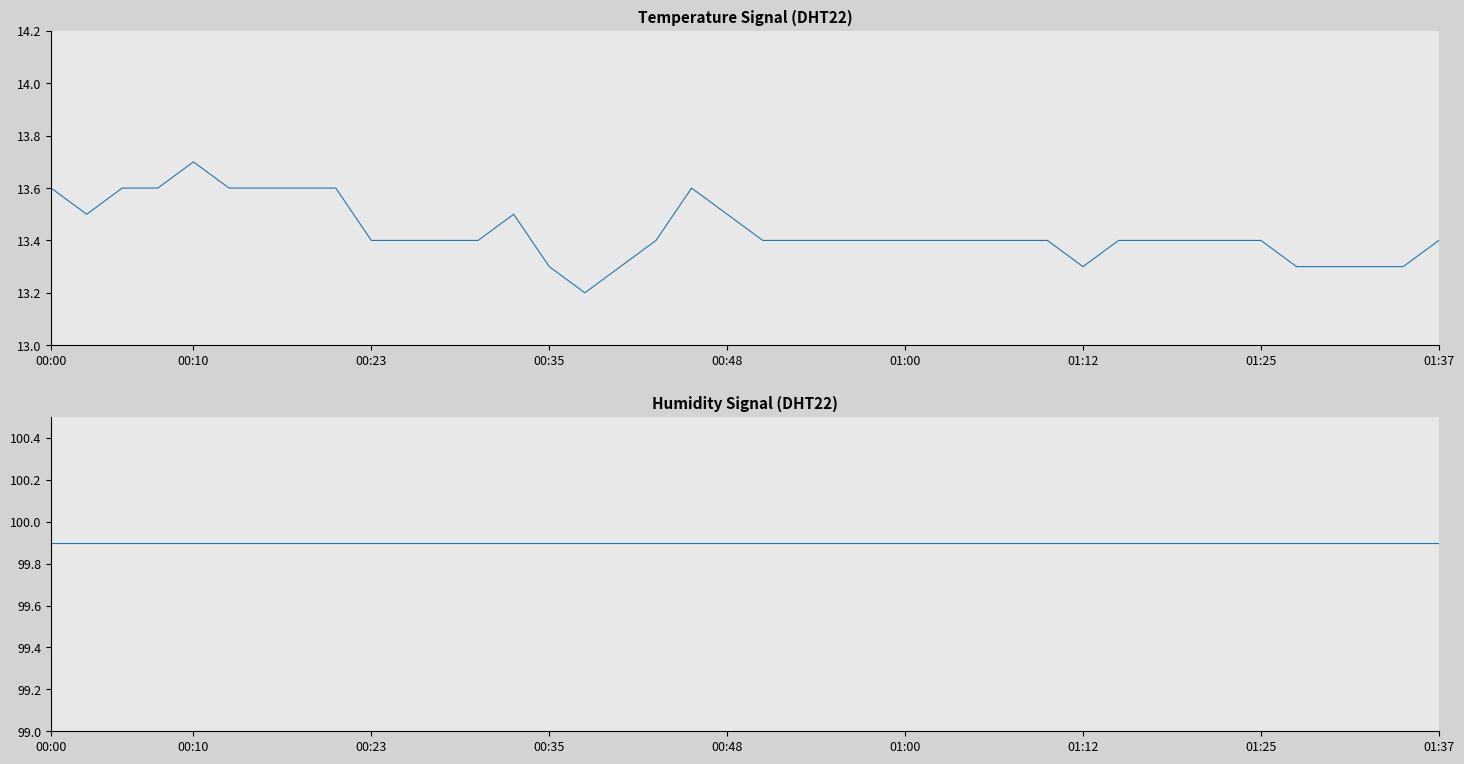

Read the humidity value at 26.

99.9